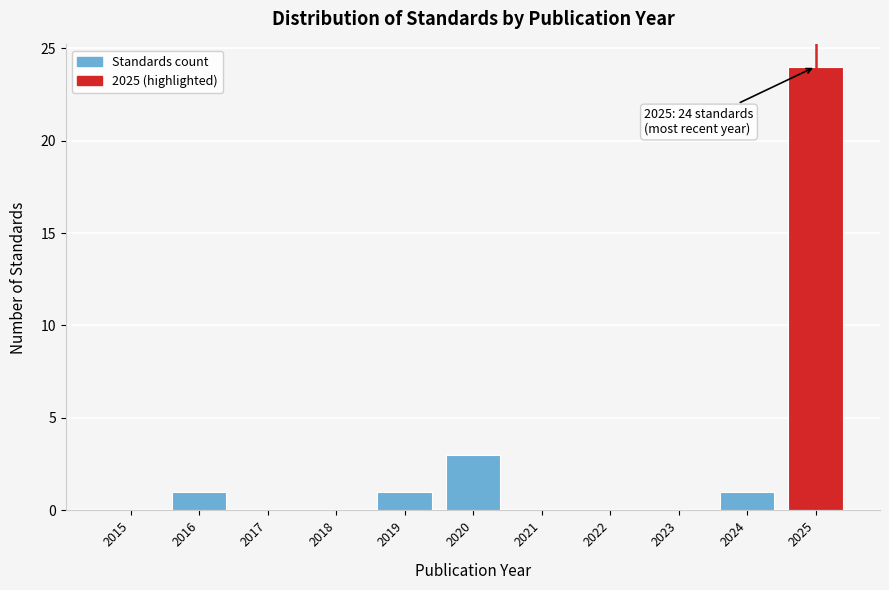

Reading left to right, what are all the values shown in this chart?

2015=0	2016=1	2017=0	2018=0	2019=1	2020=3	2021=0	2022=0	2023=0	2024=1	2025=24